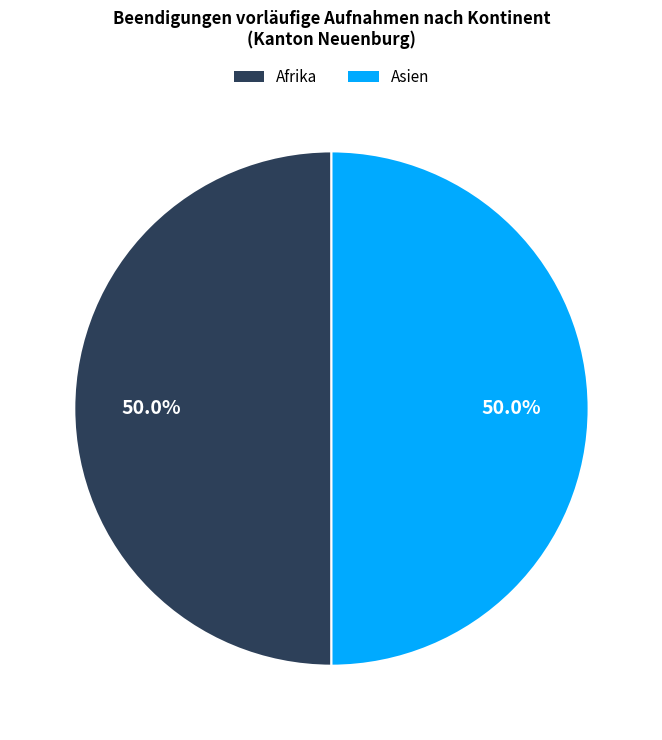

How many segments does this pie chart have?

2